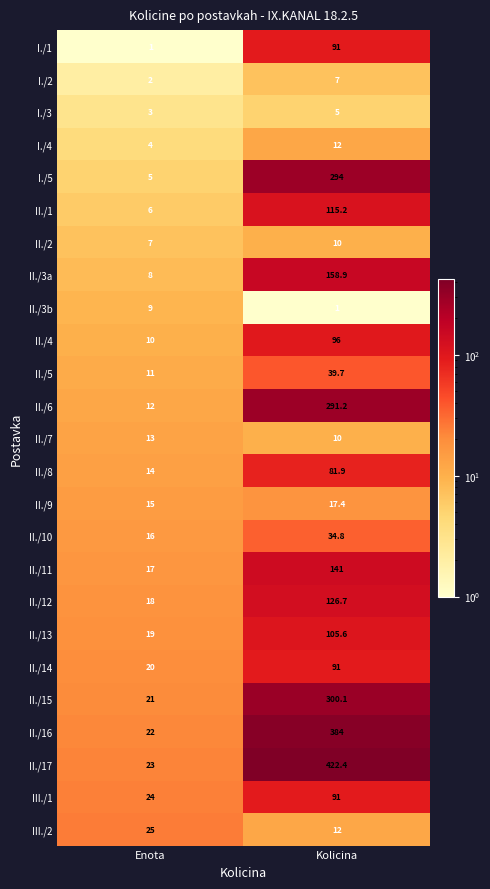

Where does the II./12 series first go above 126?

Kolicina